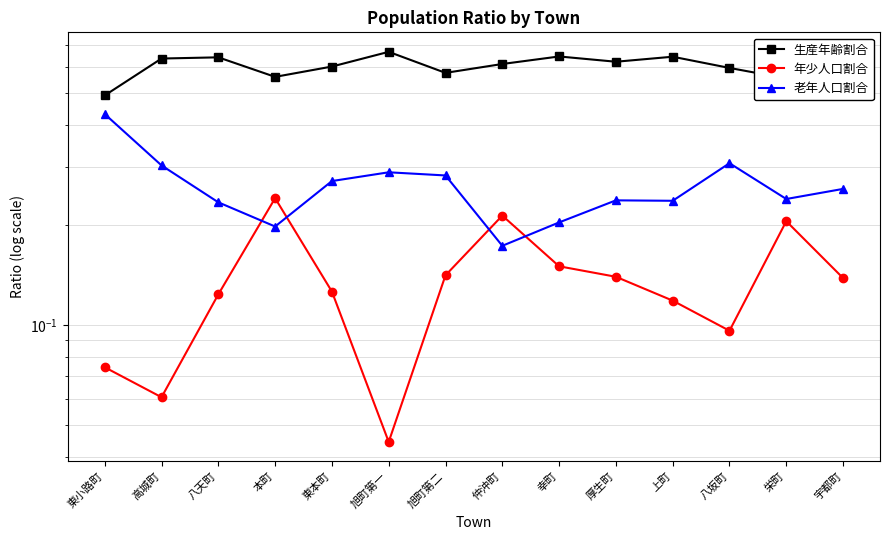

Reading left to right, transcribe all the data shown in this chart.

生産年齢割合: 東小路町=0.5	高城町=0.6	八天町=0.6	本町=0.6	東本町=0.6	旭町第一=0.7	旭町第二=0.6	仲沖町=0.6	幸町=0.6	厚生町=0.6	上町=0.6	八坂町=0.6	栄町=0.6	宇都町=0.6
年少人口割合: 東小路町=0.1	高城町=0.1	八天町=0.1	本町=0.2	東本町=0.1	旭町第一=0.0	旭町第二=0.1	仲沖町=0.2	幸町=0.2	厚生町=0.1	上町=0.1	八坂町=0.1	栄町=0.2	宇都町=0.1
老年人口割合: 東小路町=0.4	高城町=0.3	八天町=0.2	本町=0.2	東本町=0.3	旭町第一=0.3	旭町第二=0.3	仲沖町=0.2	幸町=0.2	厚生町=0.2	上町=0.2	八坂町=0.3	栄町=0.2	宇都町=0.3